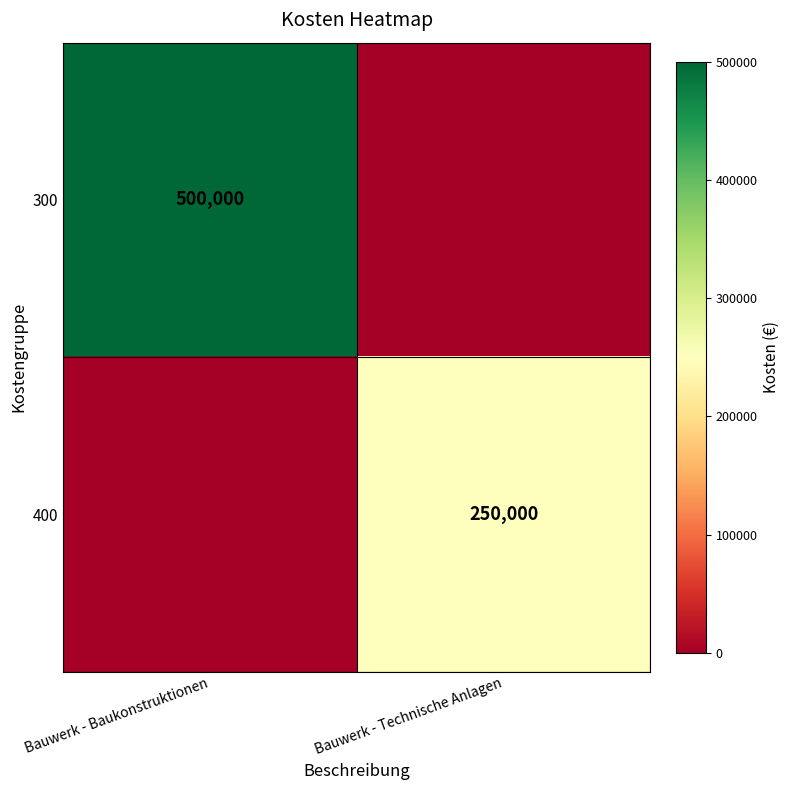

True or false: 400 has a value of 250000 at Bauwerk - Technische Anlagen.

True